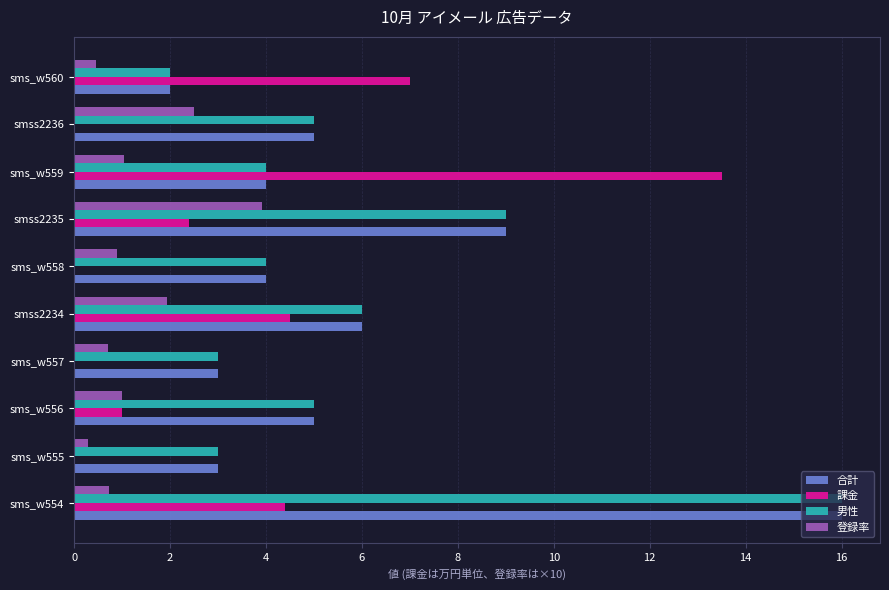

Which series changed the most between sms_w555 and smss2236?

登録率